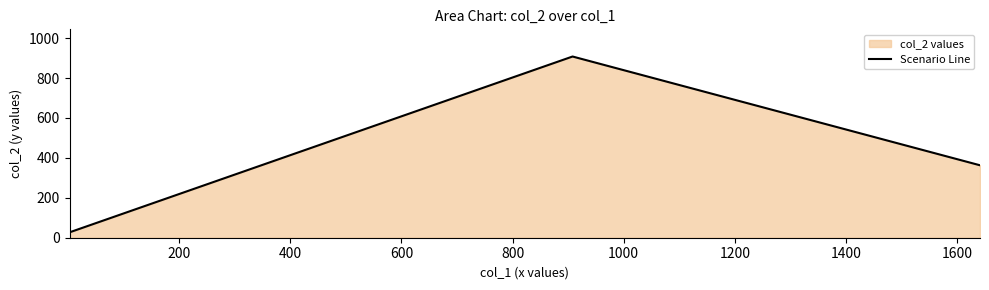

What is the sum of all values?

1298